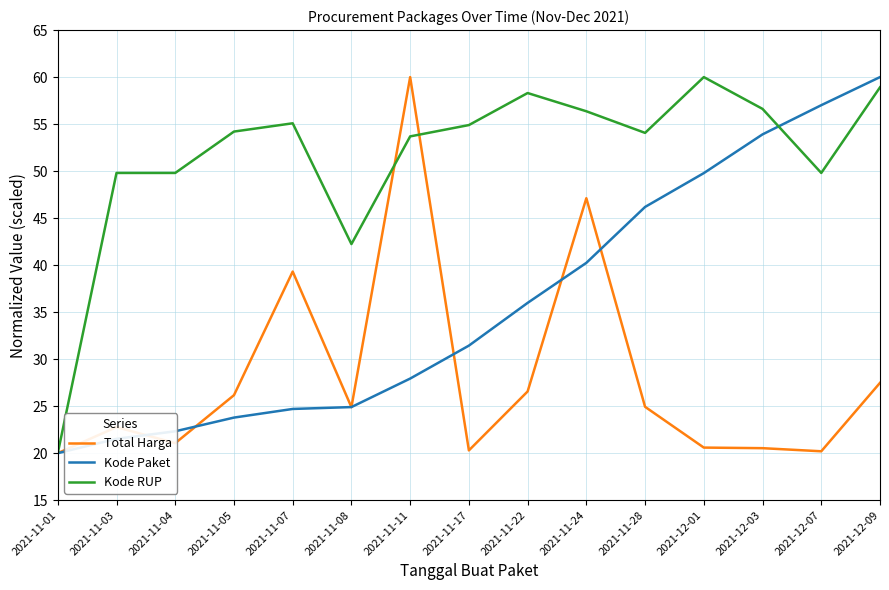

At how many categories does at least one series exceed 21?

14